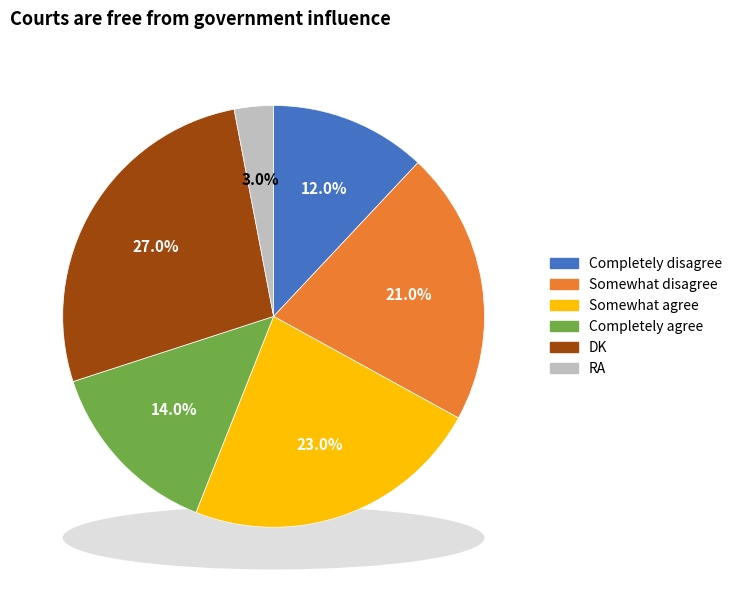

Which slice is the largest?

DK